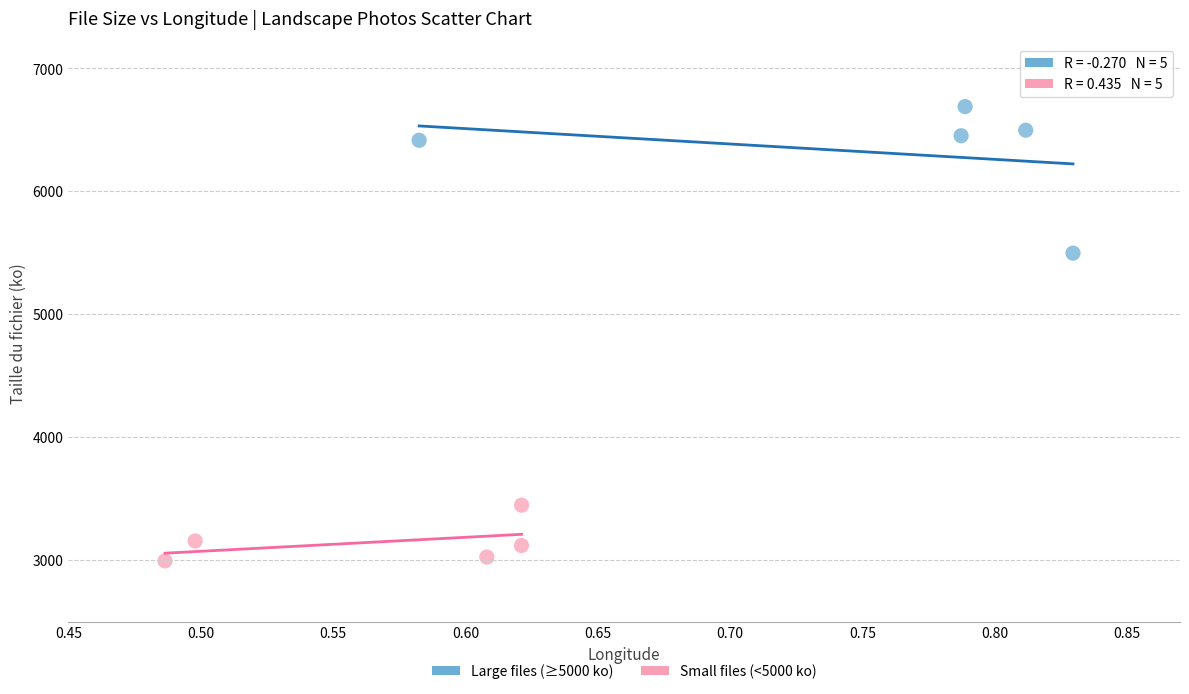

Which series contains the lowest Y value?

Small files (<5000 ko)